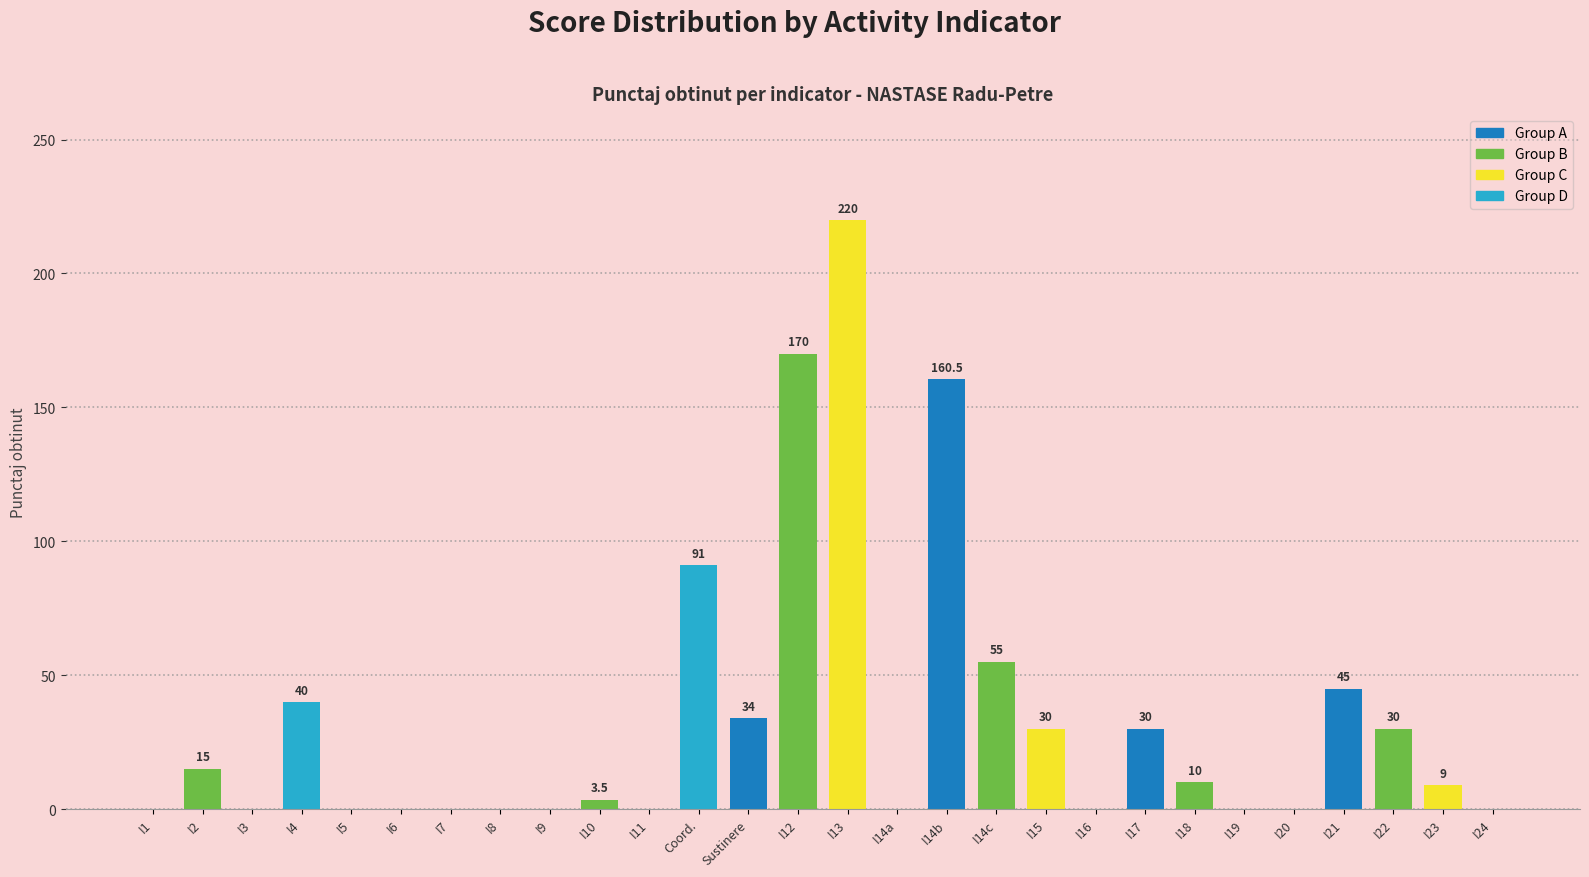

Reading right to left, extract all data points from this chart.

I24=0.0	I23=9.0	I22=30.0	I21=45.0	I20=0.0	I19=0.0	I18=10.0	I17=30.0	I16=0.0	I15=30.0	I14c=55.0	I14b=160.5	I14a=0.0	I13=220.0	I12=170.0	Sustinere=34.0	Coord.=91.0	I11=0.0	I10=3.5	I9=0.0	I8=0.0	I7=0.0	I6=0.0	I5=0.0	I4=40.0	I3=0.0	I2=15.0	I1=0.0